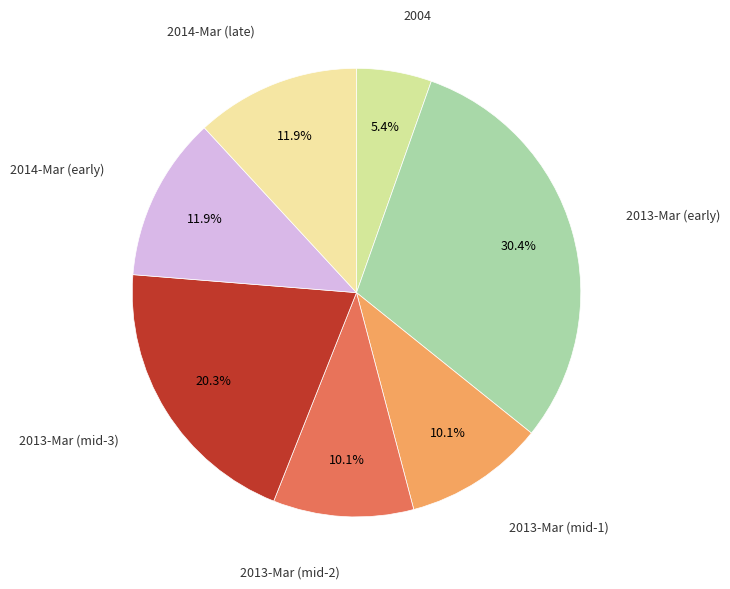

Count the number of slices in the pie.

7